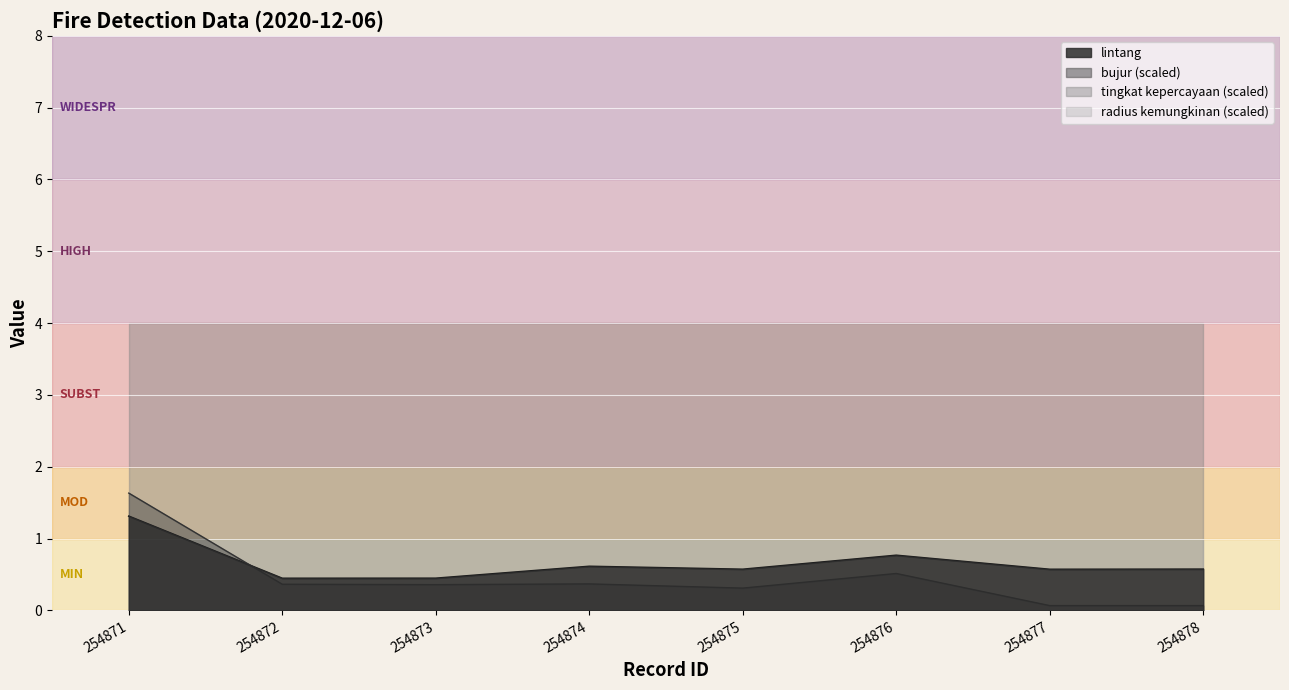

At which category does bujur reach its first local peak?

254874